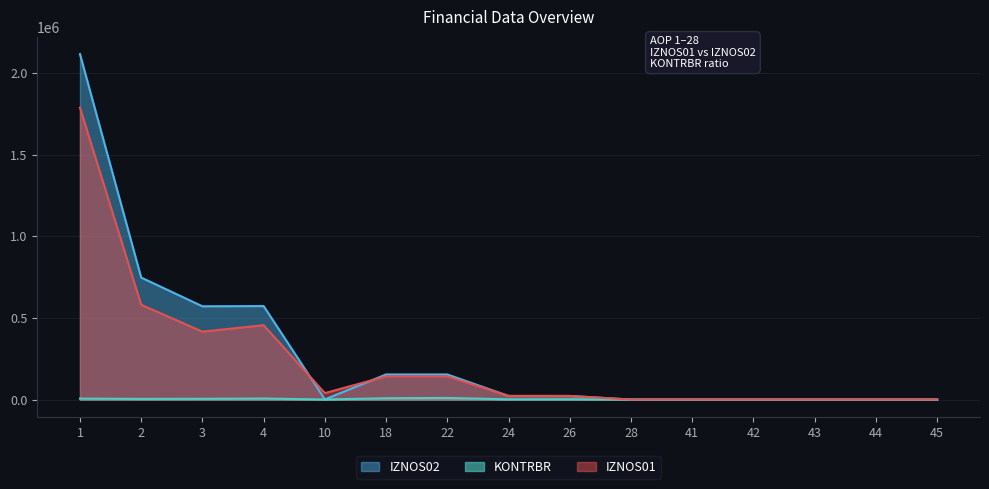

Which series changed the most between 1 and 4?

IZNOS02